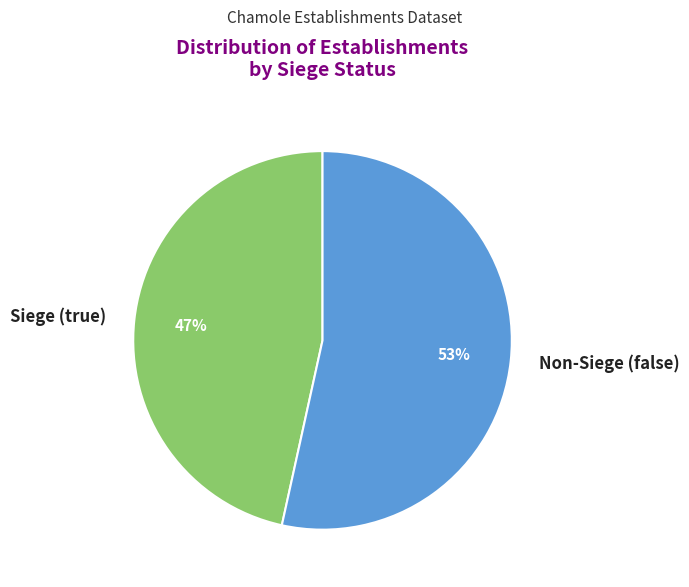

Between Non-Siege (false) and Siege (true), which is larger?

Non-Siege (false)